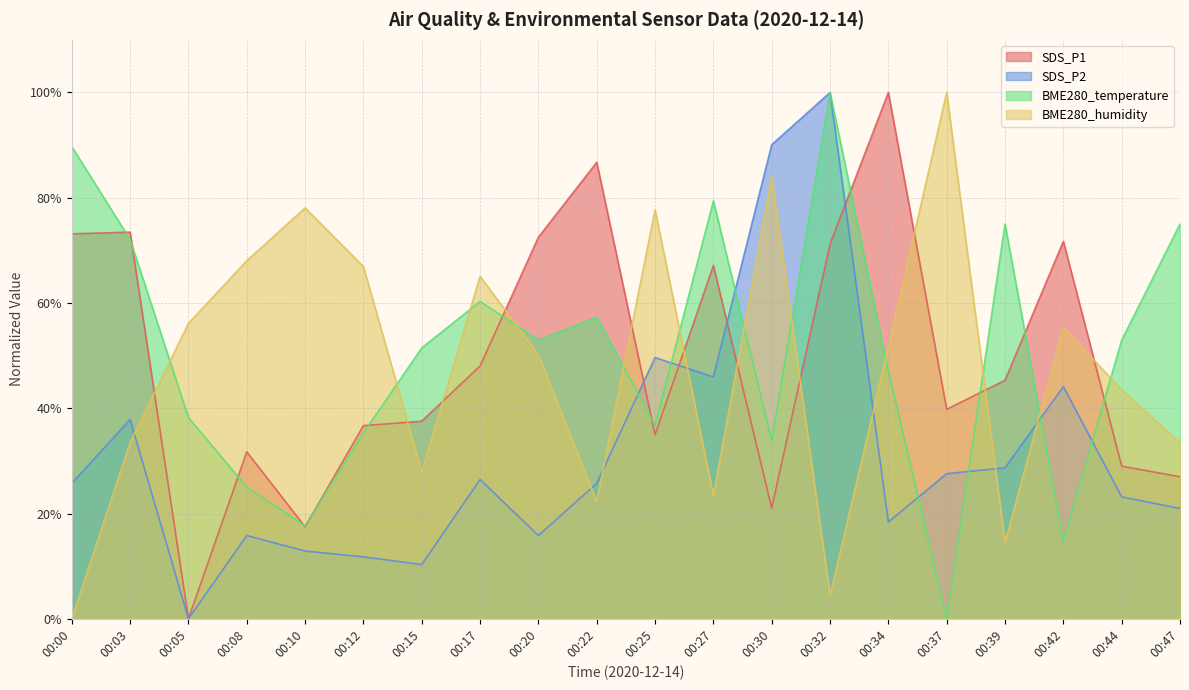

How many values in BME280_humidity are above zero?

19